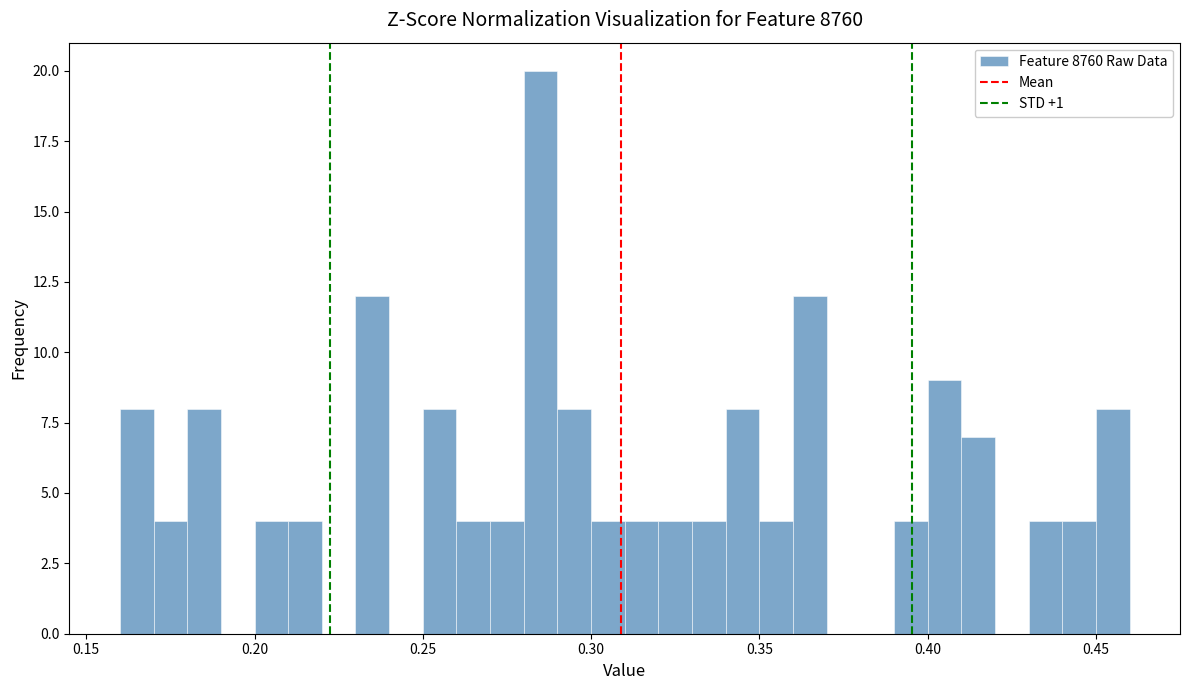

Around what value on the x-axis is the tallest bar? Give the approximate position of its centre, as read against the axis.

0.285